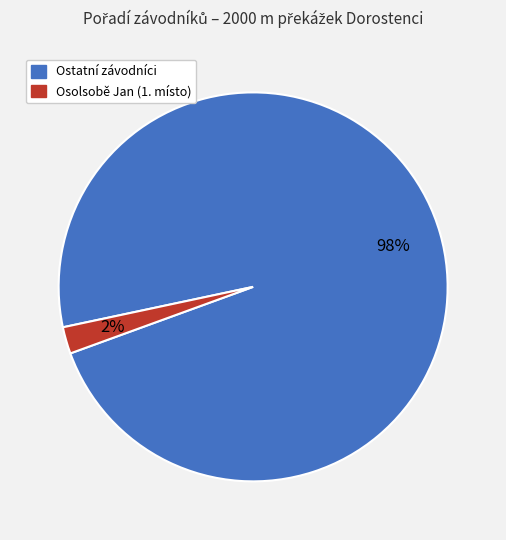

Is there any slice that represents more than half of the pie?

Yes